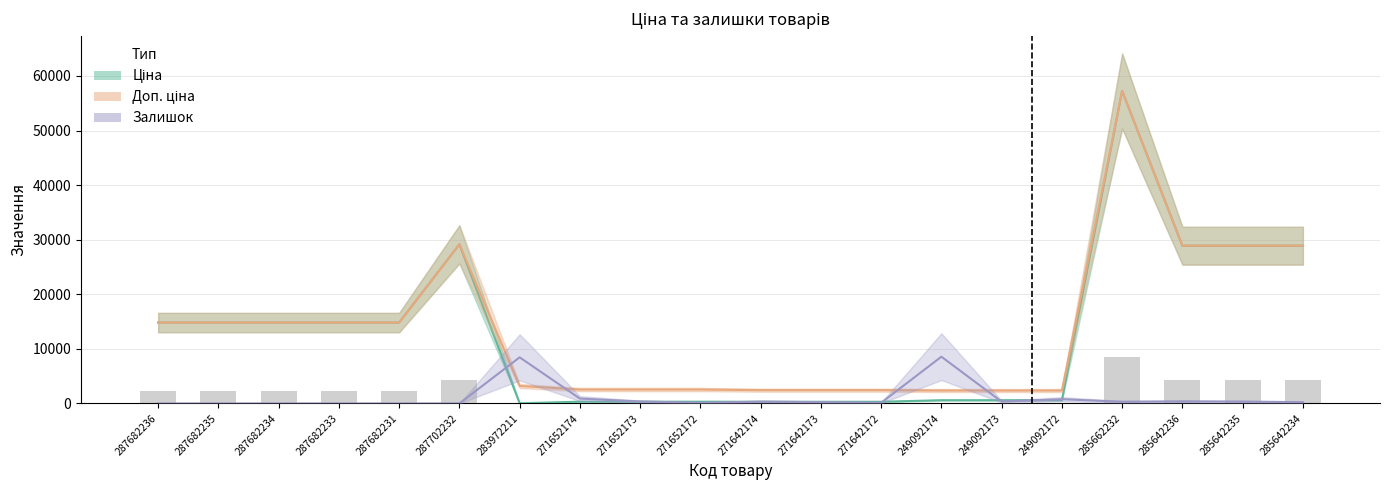

Reading left to right, list all the values displayed in this chart.

Ціна: 14817.6	14817.6	14817.6	14817.6	14817.6	29152.3	32.0	318.3	318.3	318.3	304.1	304.1	304.1	591.6	591.6	591.6	57258.0	28901.7	28901.7	28901.7
Доп. ціна: 14817.6	14817.6	14817.6	14817.6	14817.6	29152.3	3205.0	2546.4	2546.4	2546.4	2432.8	2432.8	2432.8	2366.5	2366.5	2366.5	57258.0	28901.7	28901.7	28901.7
Залишок: 0.0	0.0	0.0	0.0	0.0	0.0	8447.9	891.7	352.0	117.3	328.5	234.7	117.3	8565.2	328.5	774.4	305.1	375.5	328.5	234.7